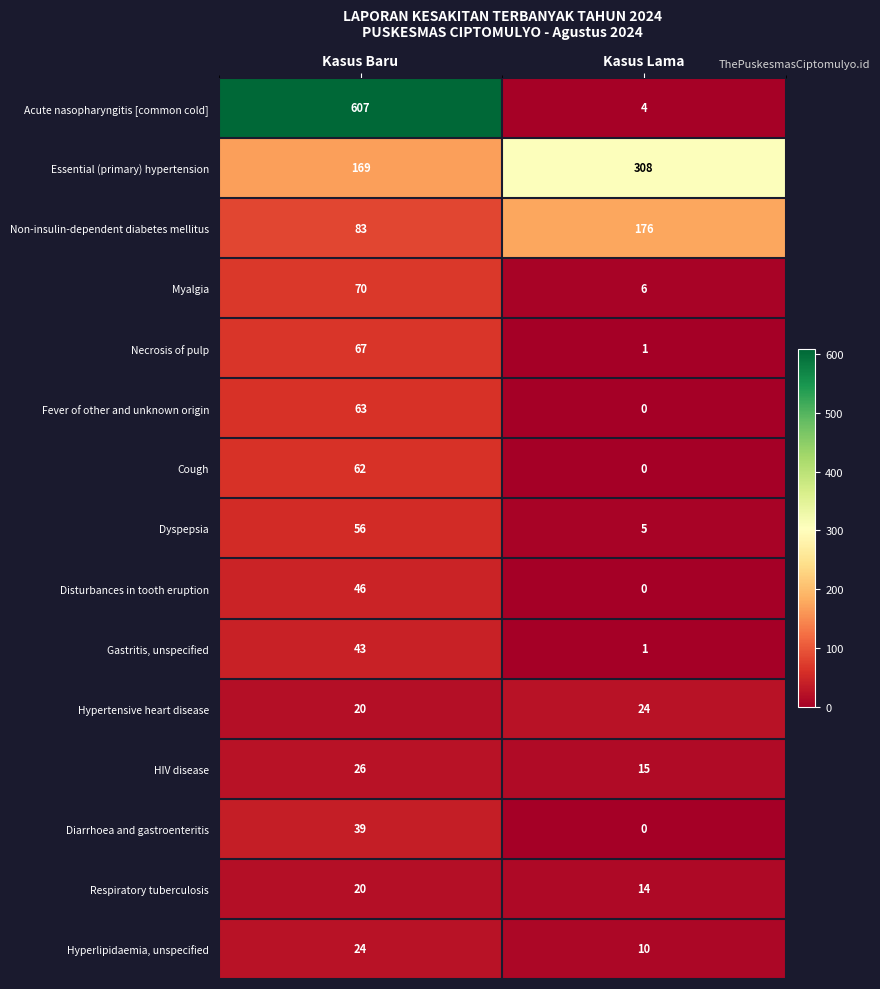

Is it true that Acute nasopharyngitis [common cold] equals 607 at Kasus Baru?

True